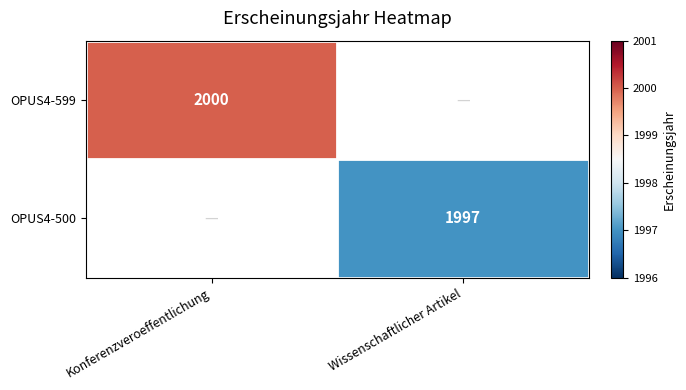

Is it true that OPUS4-599 equals 2000 at Konferenzveroeffentlichung?

True